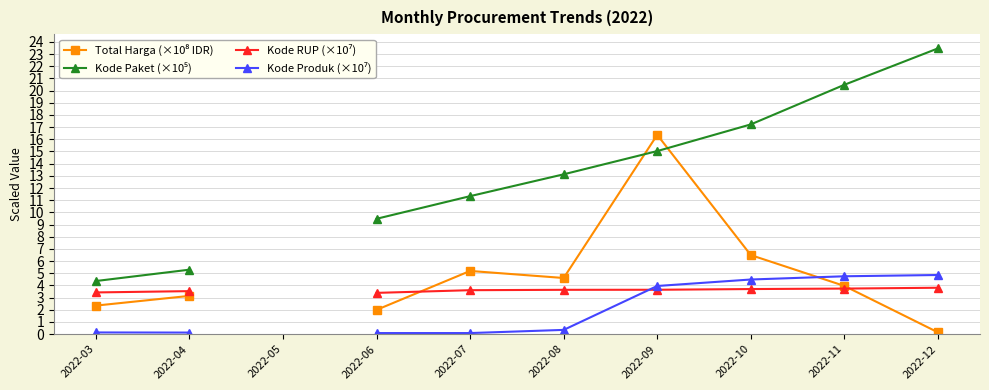

True or false: Kode Paket (×10⁵) and Kode RUP (×10⁷) intersect in this chart.

False